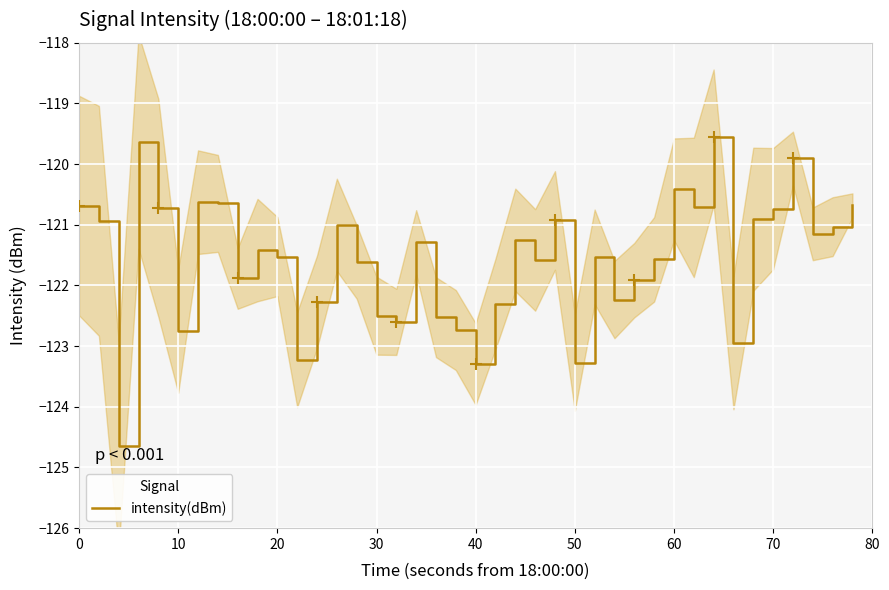

How many lines are shown in the chart?

1